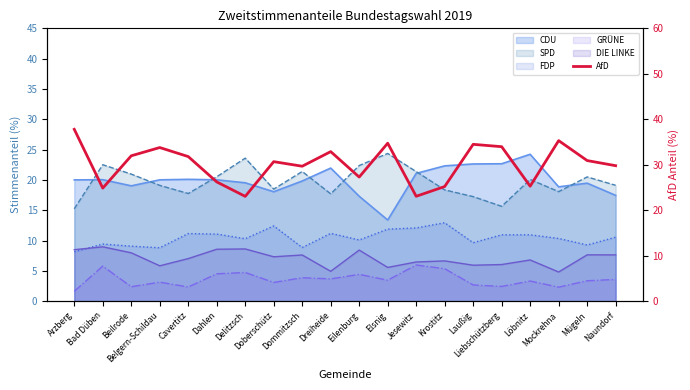

True or false: the data shows 54.7 at Elsnig.

False